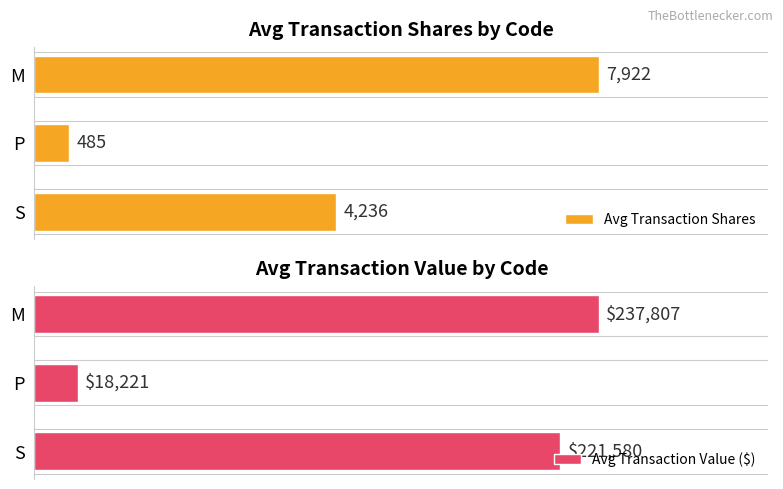

List the series in order of their overall mean, highest first.

Avg Transaction Value ($), Avg Transaction Shares